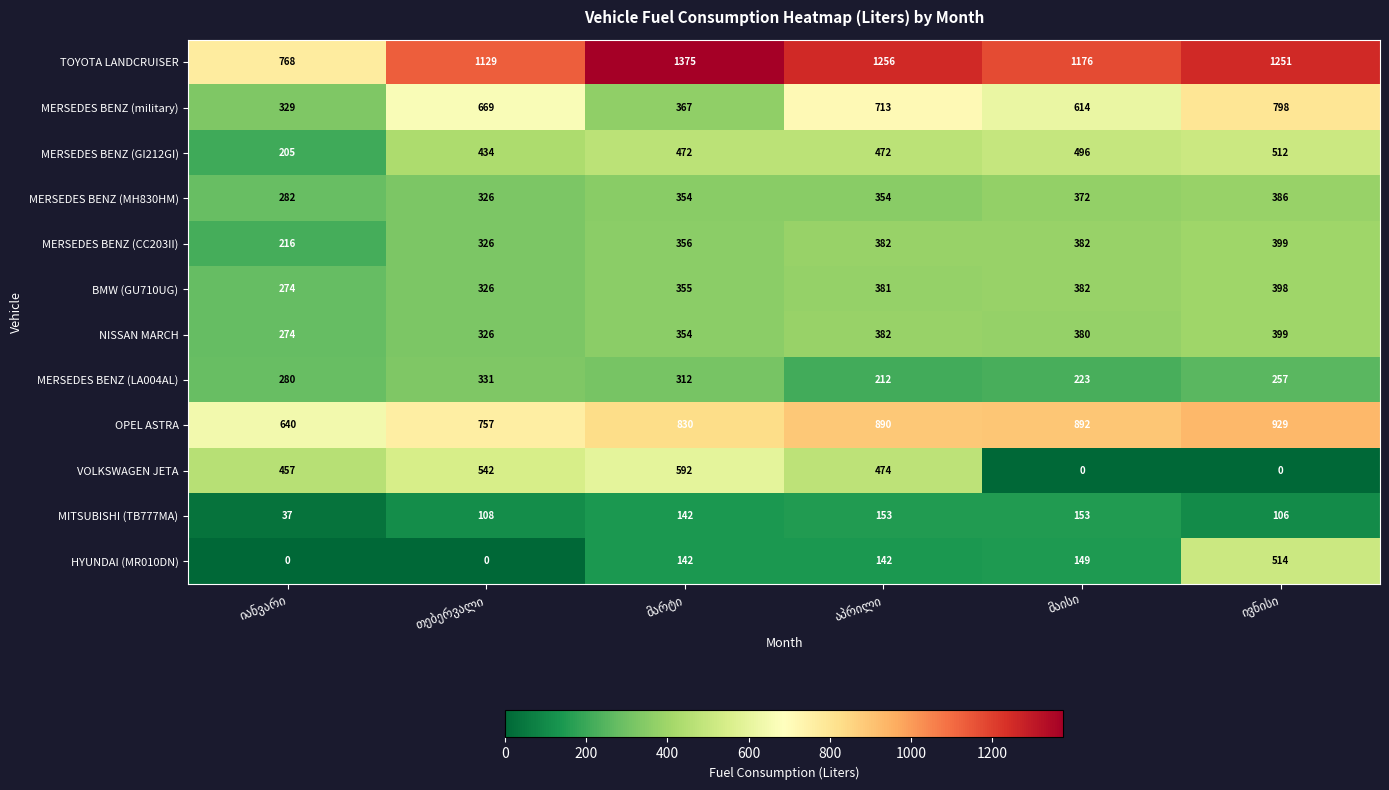

What is the greatest value displayed?

1375